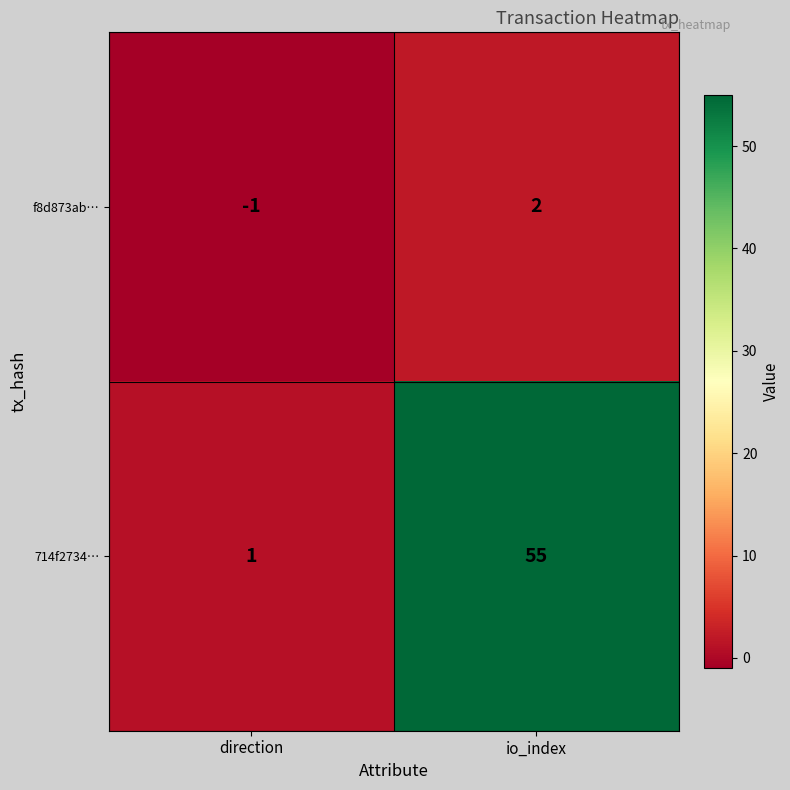

Reading right to left, list all the values displayed in this chart.

f8d873ab…: io_index=2	direction=-1
714f2734…: io_index=55	direction=1